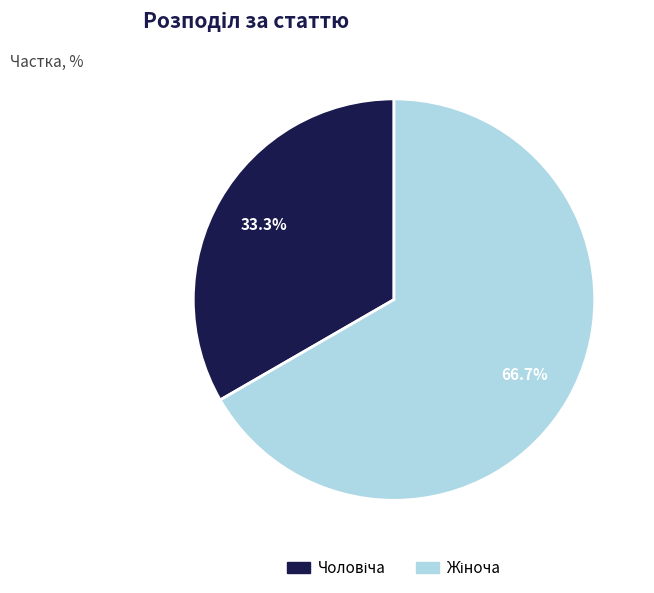

To the nearest percent, what is the difference between the largest and smallest slice percentages?

33%